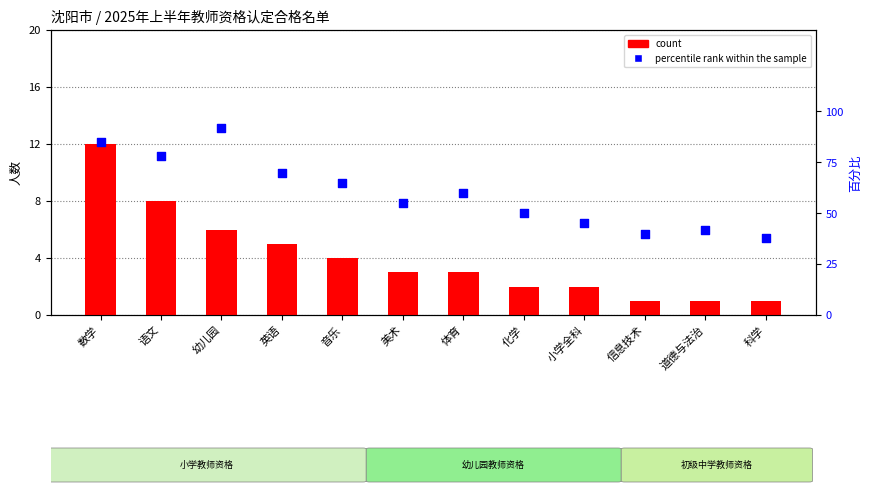

Which series contains the highest Y value?

percentile rank within the sample